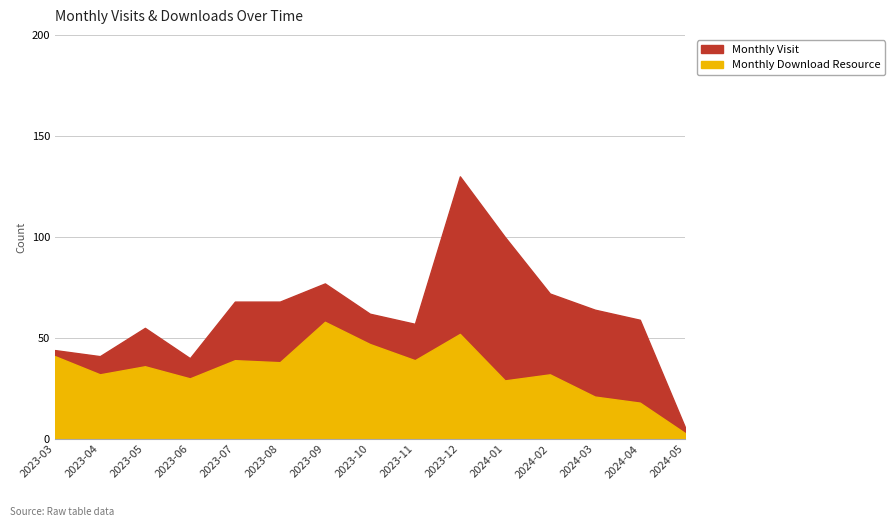

Which series has the largest total across all categories?

monthly_visit